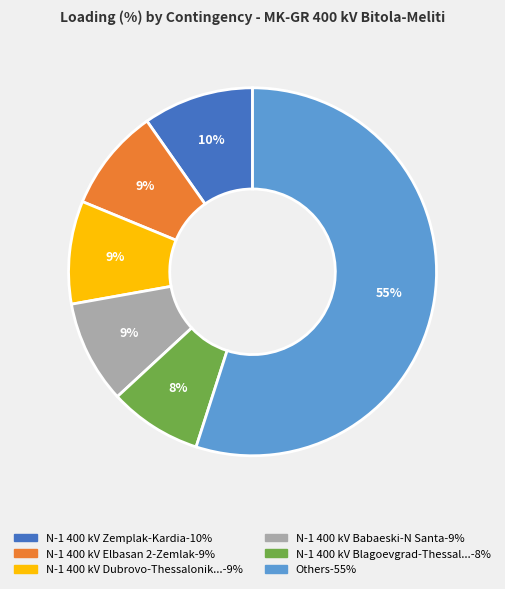

To the nearest percent, what is the difference between the largest and smallest slice percentages?

47%